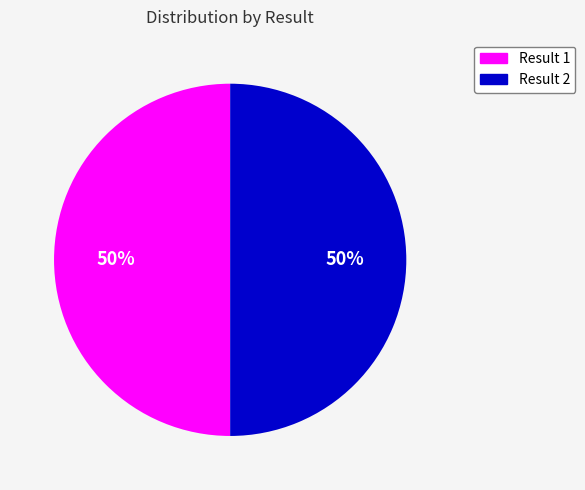

To the nearest percent, what is the average slice percentage?

50%